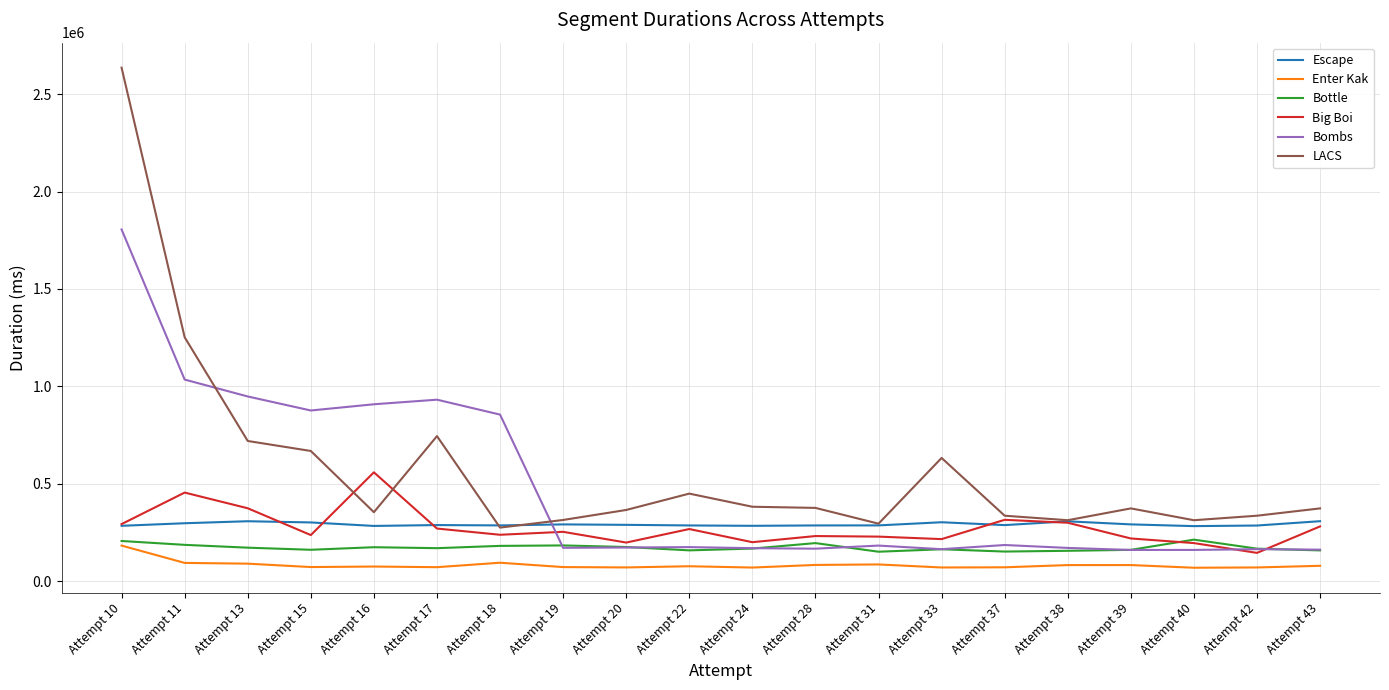

Which category has the highest value in the Bombs series?

Attempt 10